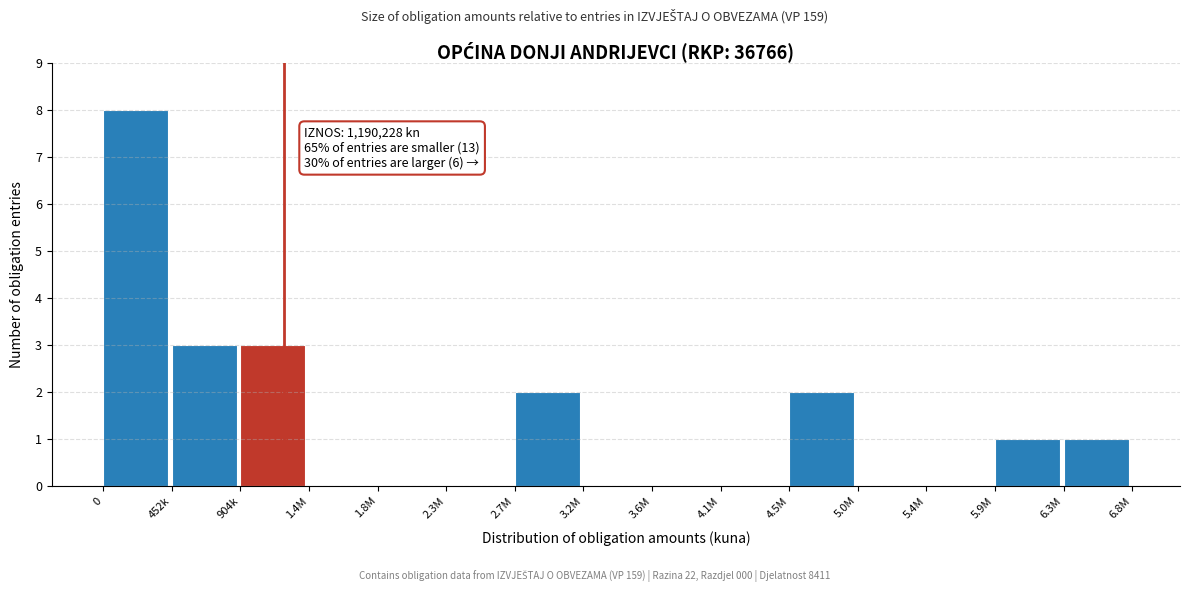

Reading left to right, list all the values displayed in this chart.

0=8	452k=3	904k=3	1.4M=0	1.8M=0	2.3M=0	2.7M=2	3.2M=0	3.6M=0	4.1M=0	4.5M=2	5.0M=0	5.4M=0	5.9M=1	6.3M=1